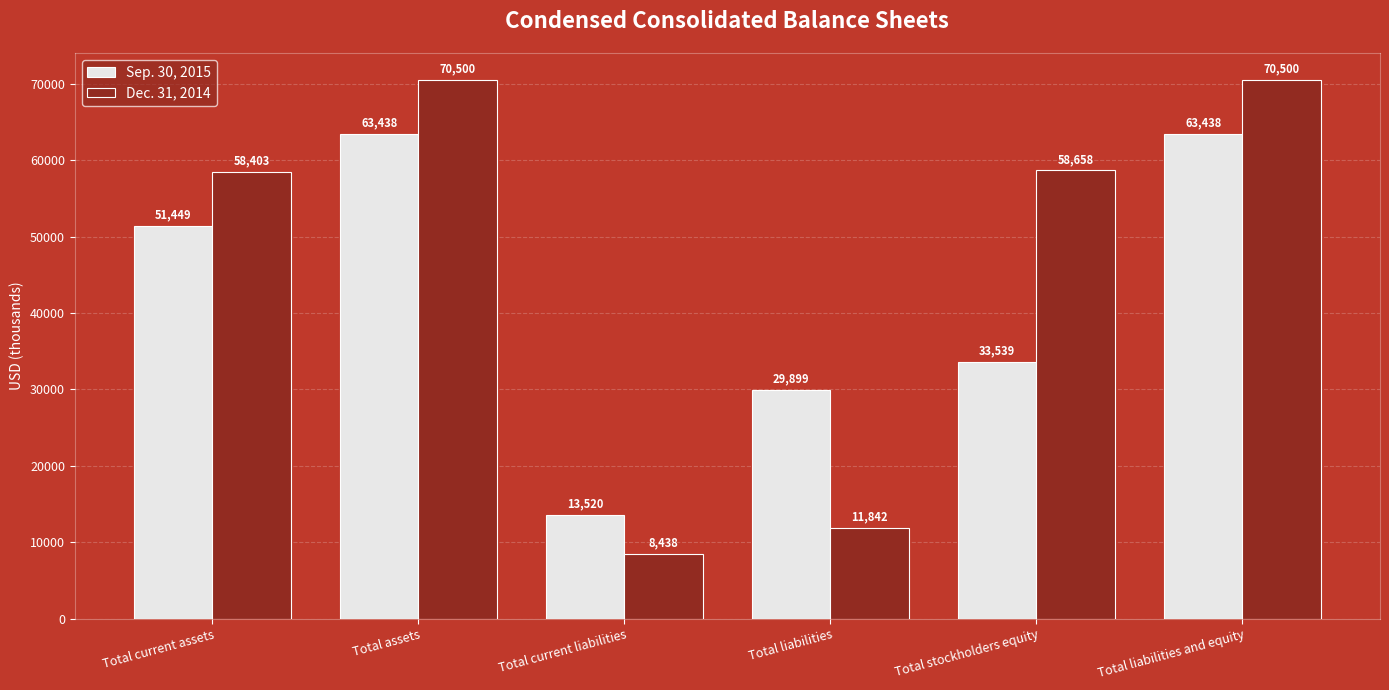

What is the smallest value displayed?

8438